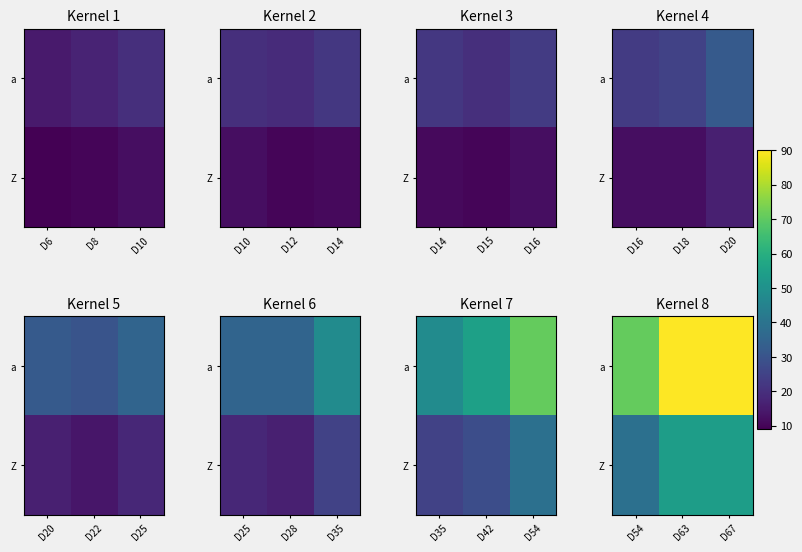

At which label does a reach its minimum?

D54